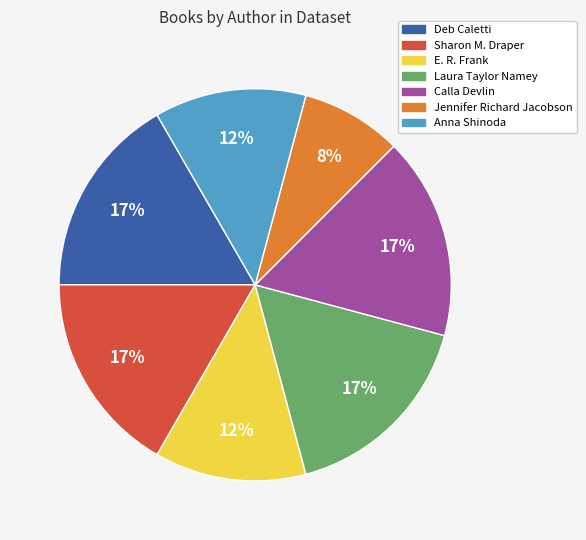

Approximately how many times larger is the value at E. R. Frank compared to Anna Shinoda?

1.0